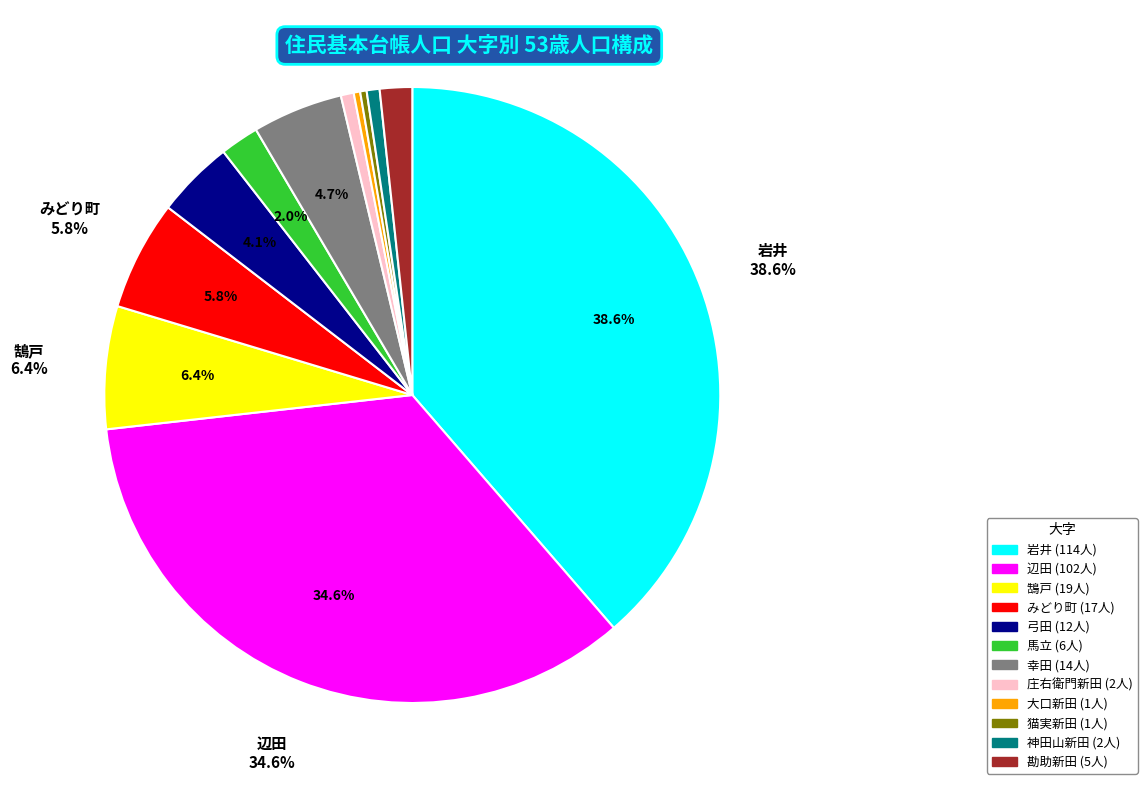

Is there a majority slice in this chart?

No